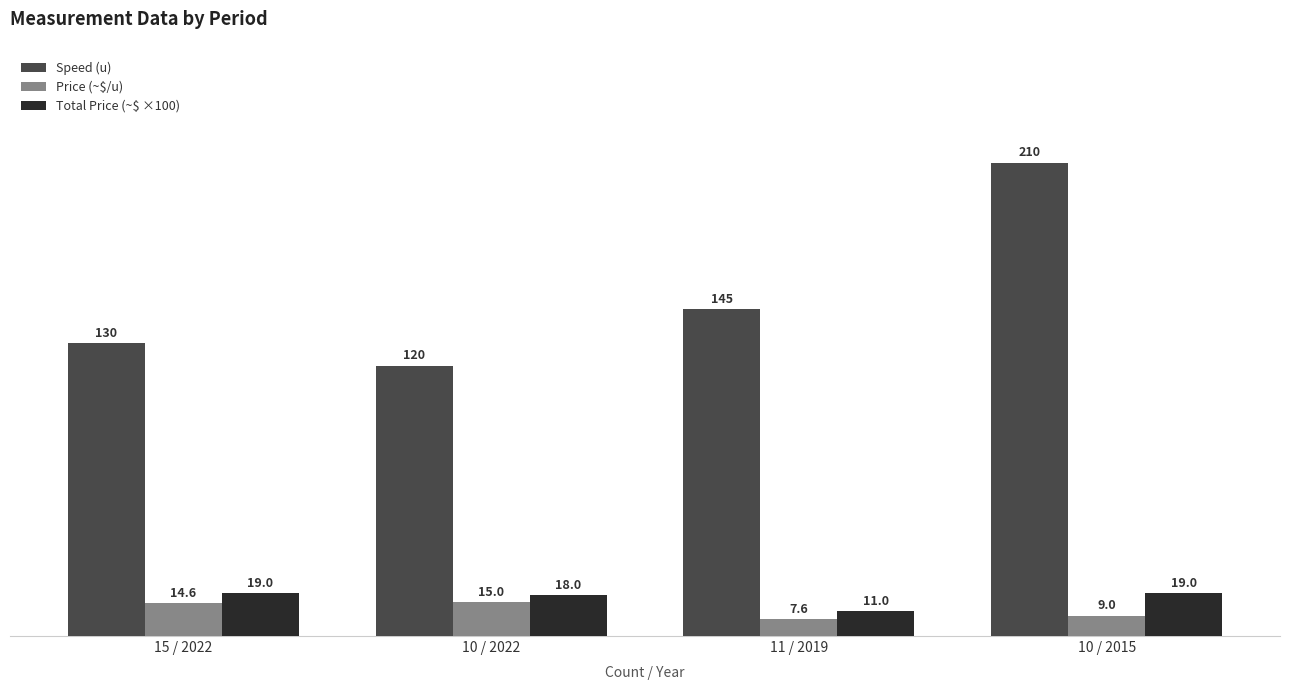

How many values in the Speed (u) series are below 145?

2